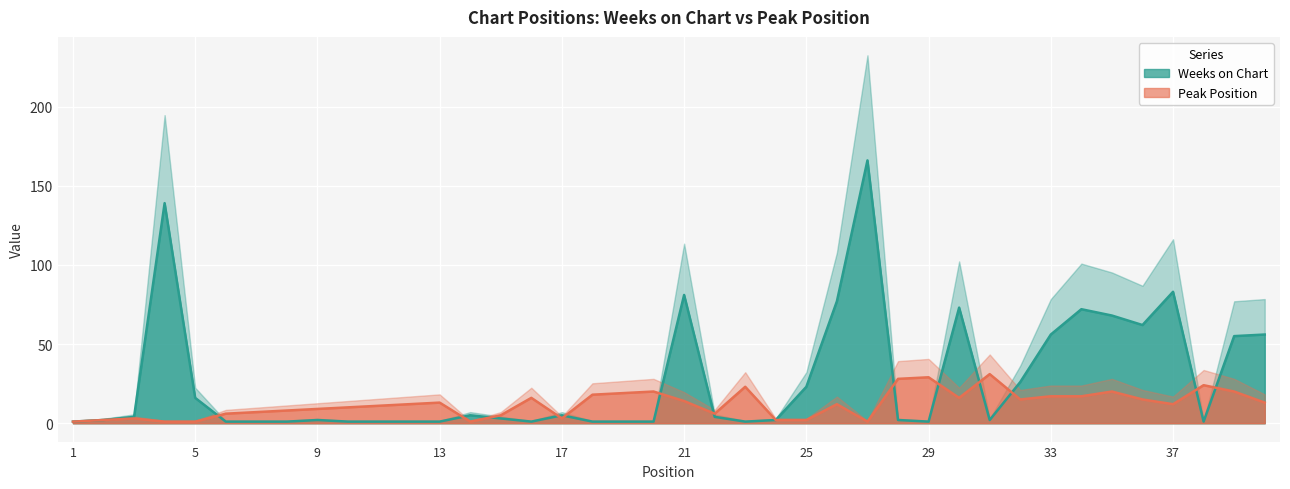

List the series in order of their peak value, highest first.

Weeks on Chart, Peak Position